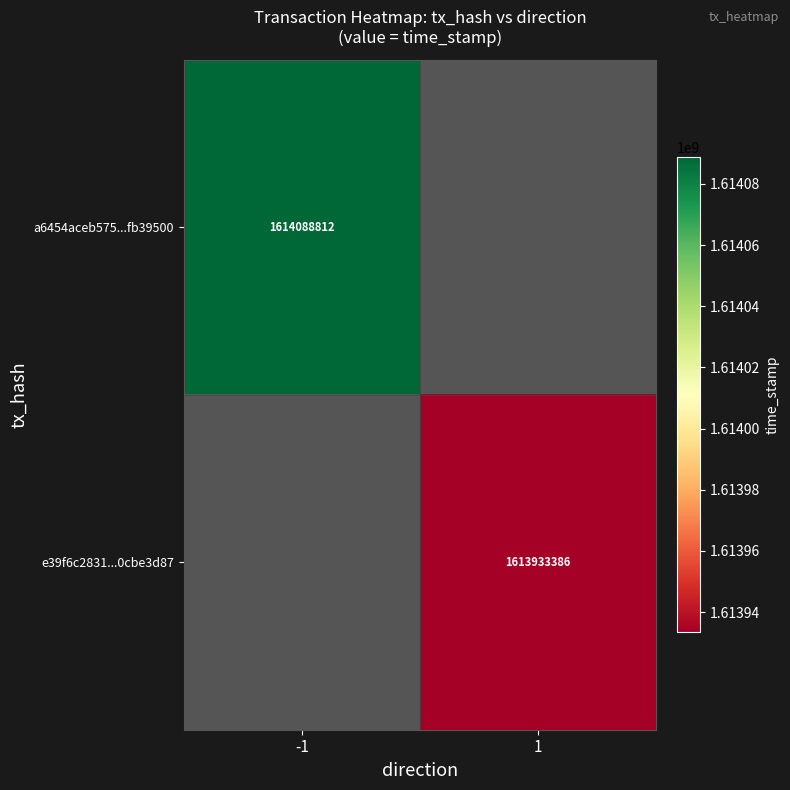

The e39f6c2831...0cbe3d87 series shows 2678338652.4 at 1. True or false?

False